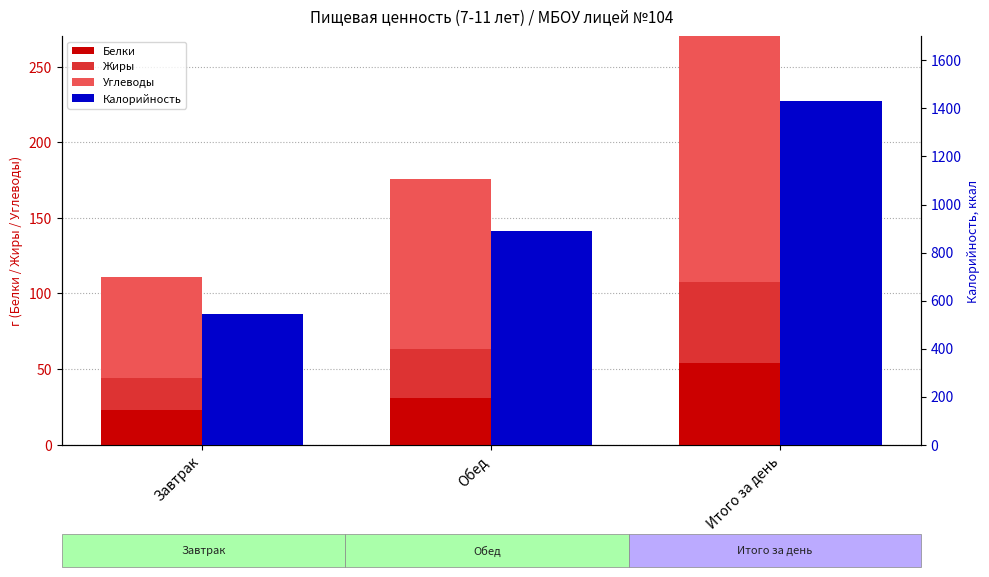

How many data points in Белки are above 30?

2